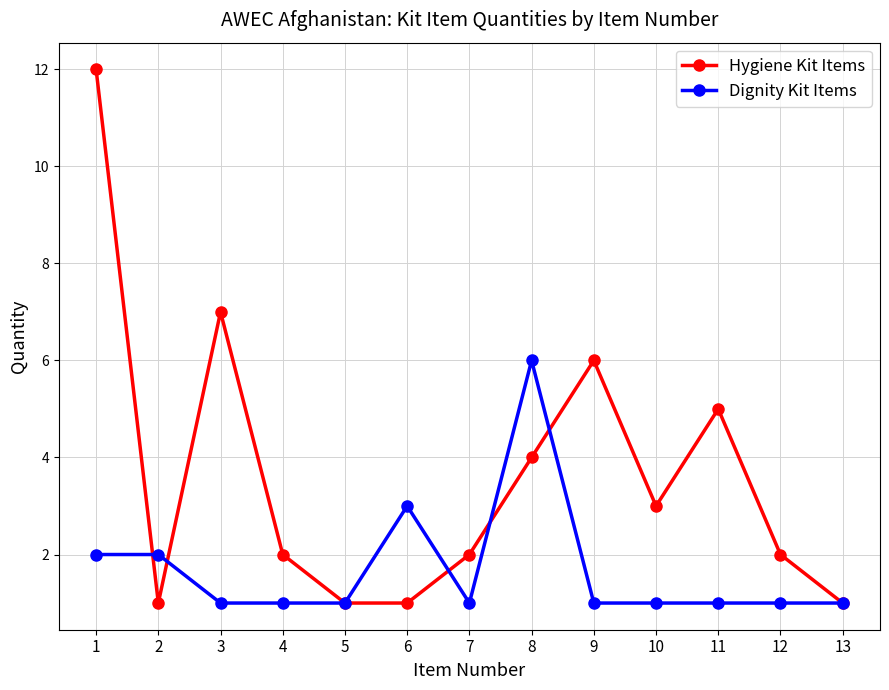

The value of Dignity Kit Items at 2 is 2. True or false?

True